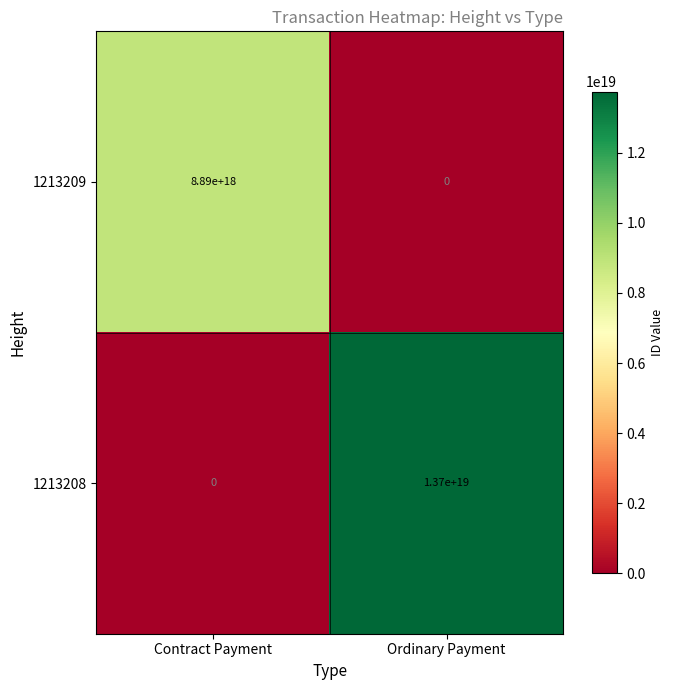

At Ordinary Payment, list the series in order from largest to smallest.

1213208, 1213209